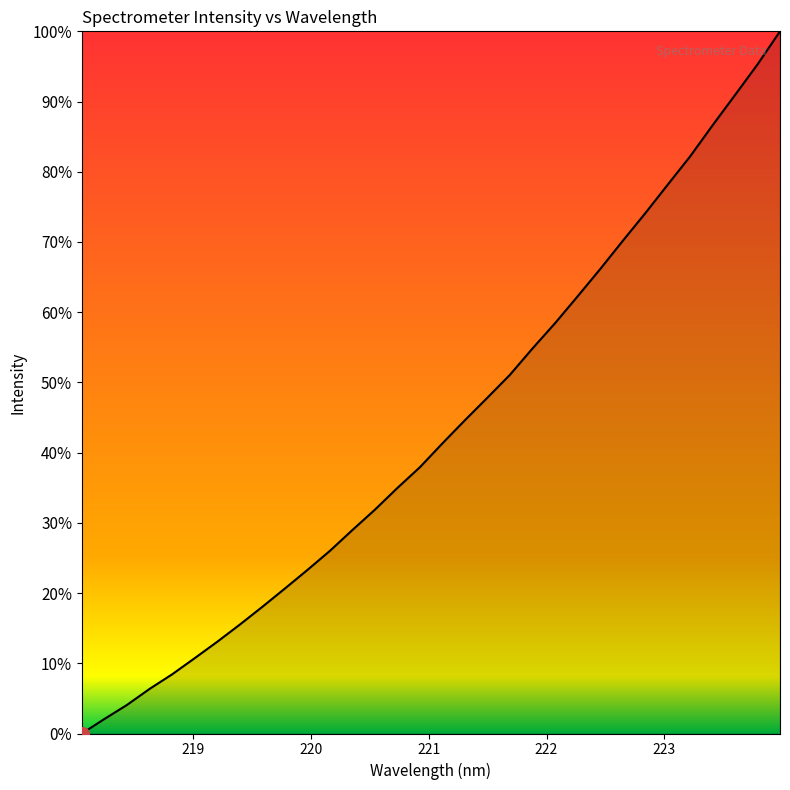

What is the difference between the maximum and minimum values?

100.0